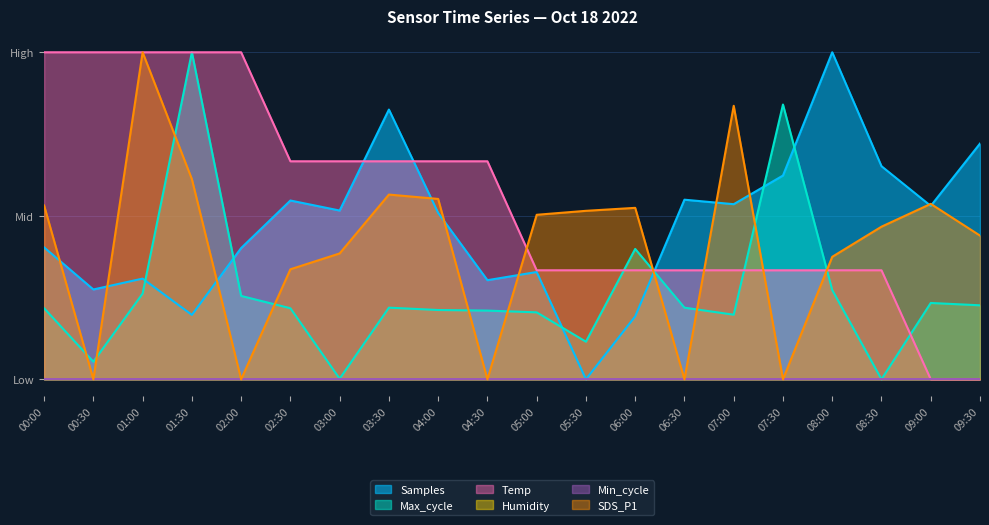

Does the chart have visible grid lines?

Yes